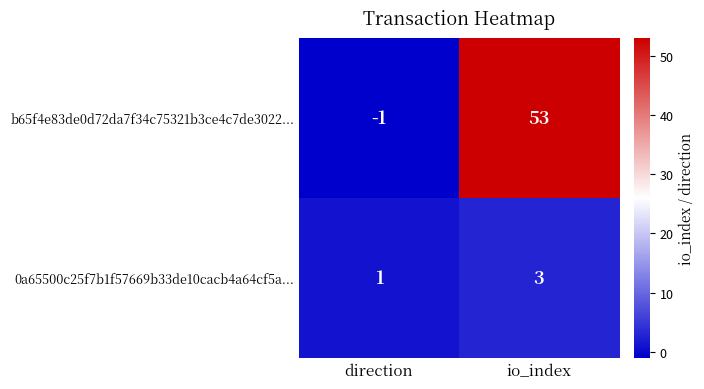

At which category is the sum across all series the highest?

io_index